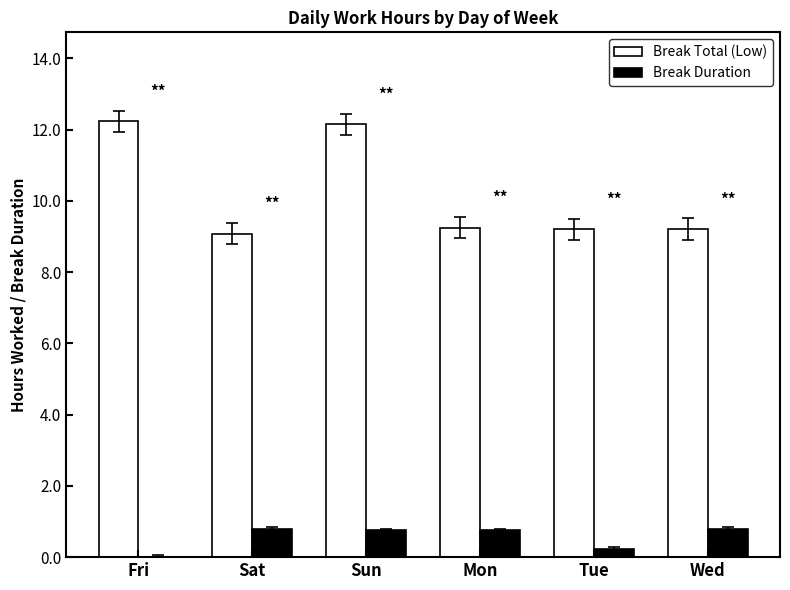

What value does the Break Duration series have at Wed?

0.8